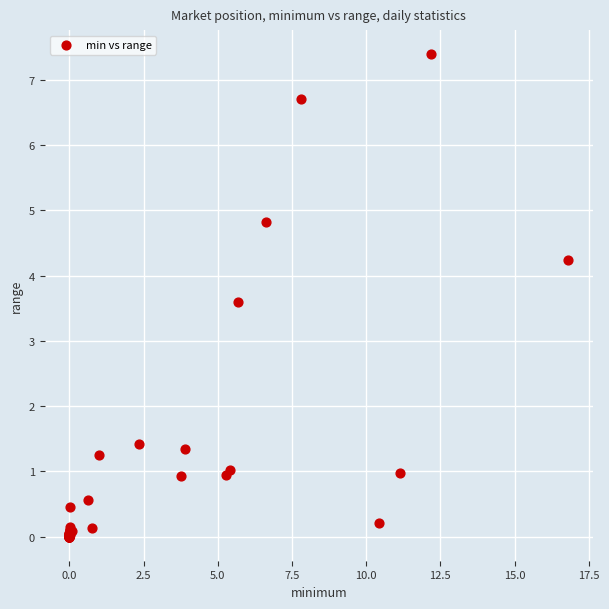

What Y value in the scatter plot is closest to 3?

3.6